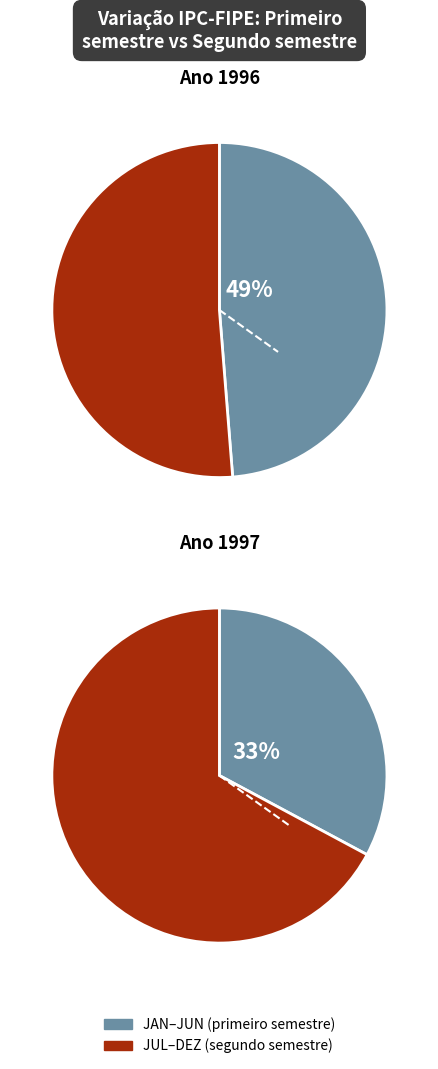

To the nearest percent, what is the average slice percentage?

50%